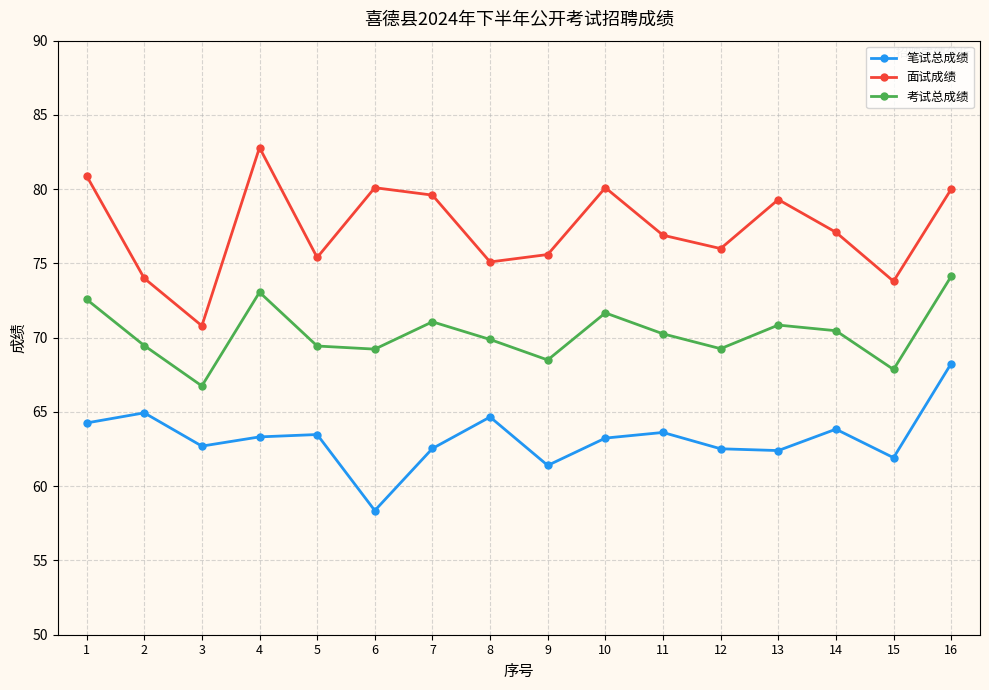

Where is the first local maximum for 笔试总成绩?

2